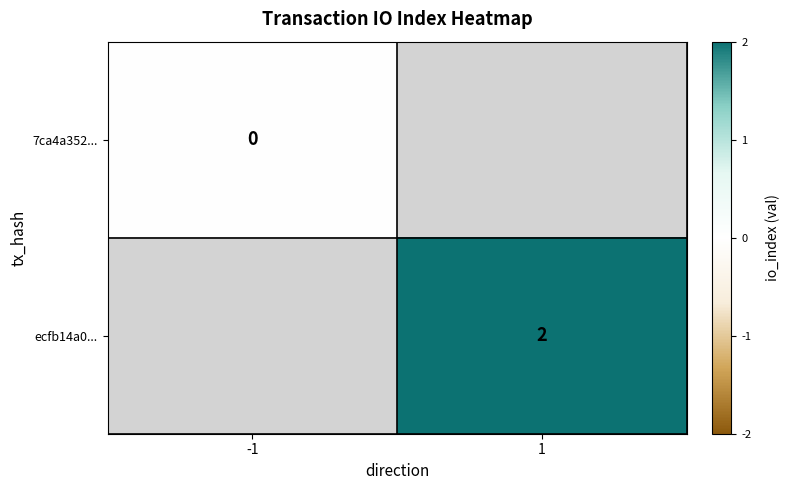

True or false: ecfb14a0... has a value of 3 at 1.

False